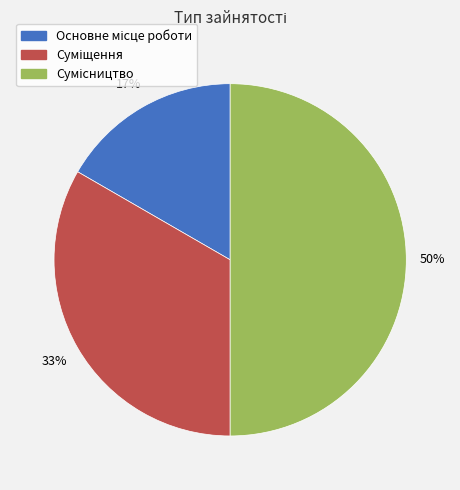

To the nearest percent, what is the average slice percentage?

33%